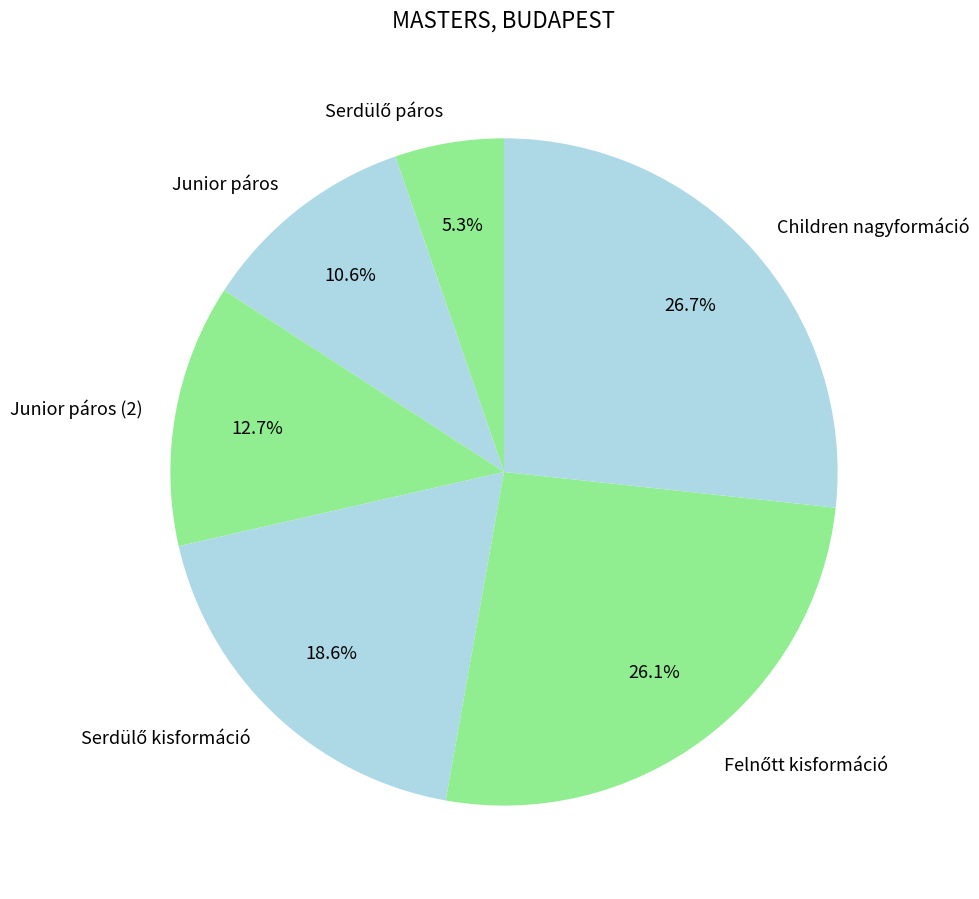

What is the largest slice in the pie chart?

Children nagyformáció